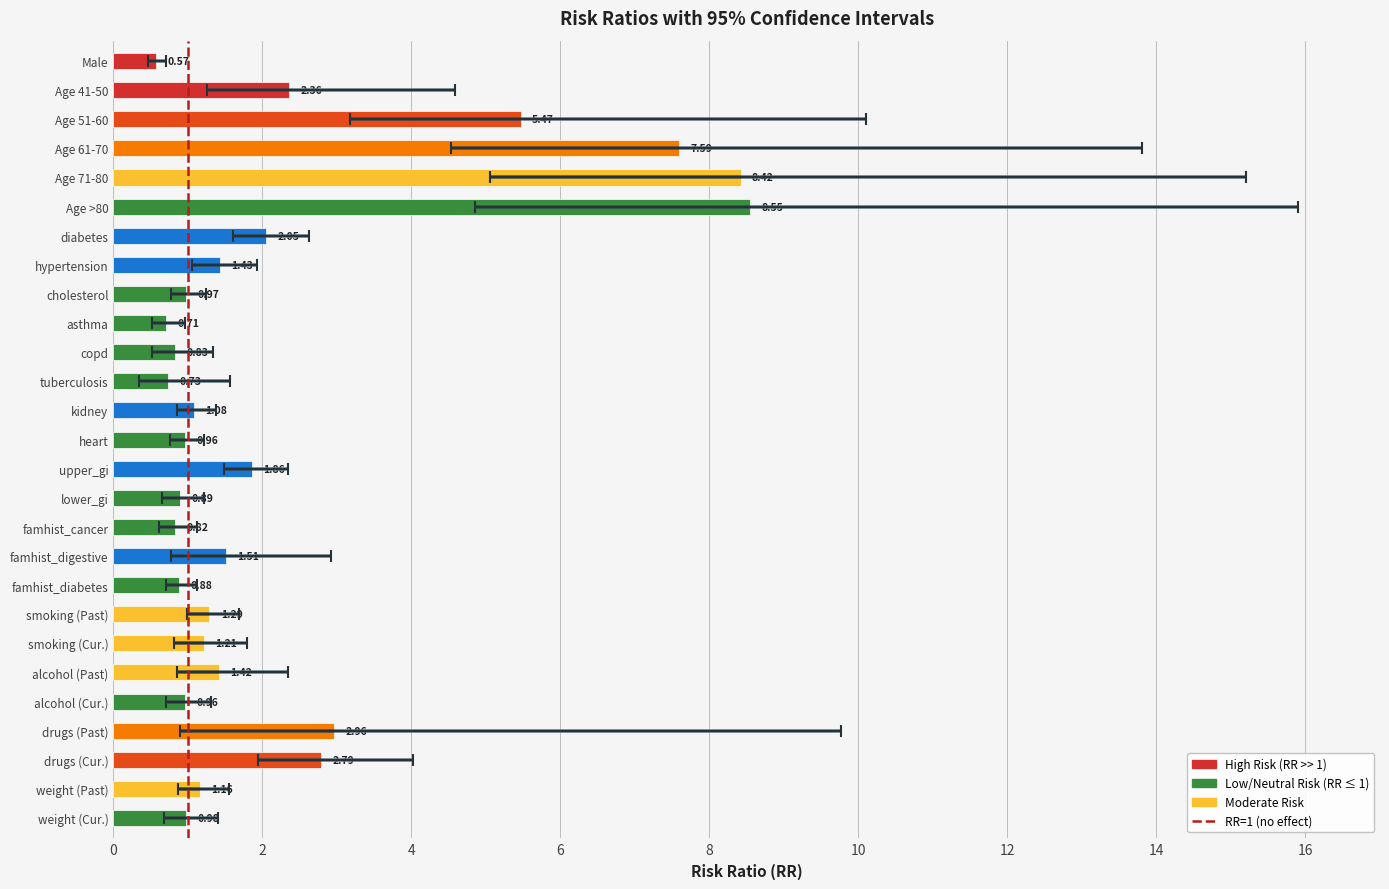

At how many categories does at least one series exceed 4?

4